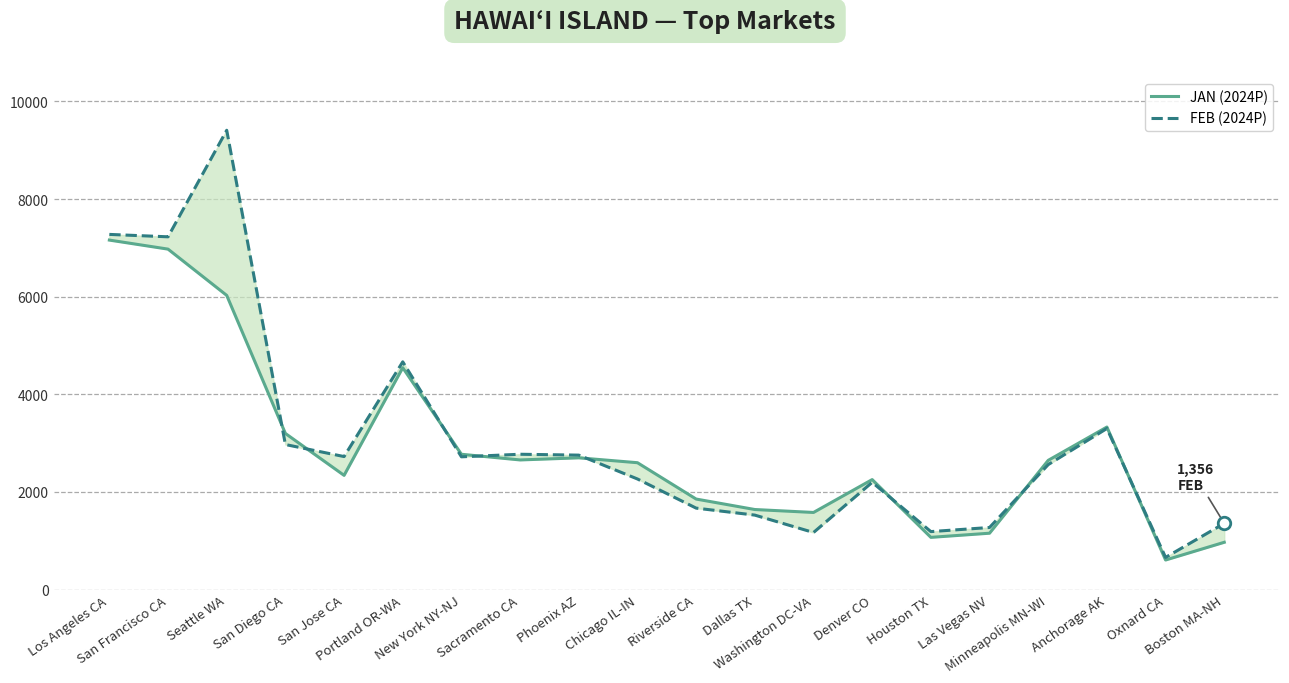

Is this an area chart (filled region under the line)?

No